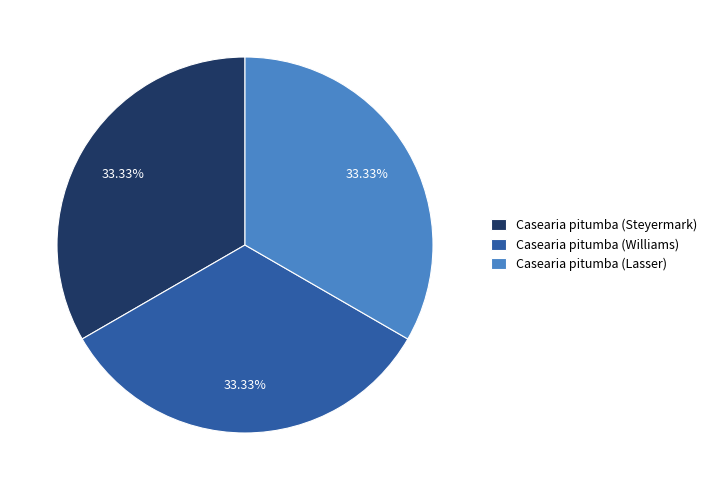

Does any single category account for the majority?

No